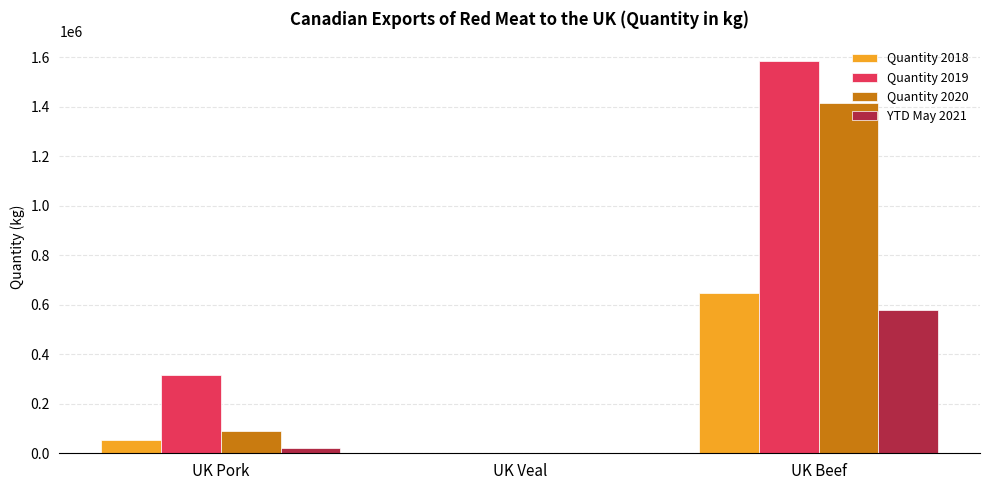

What is the total value across all series at UK Pork?

483294